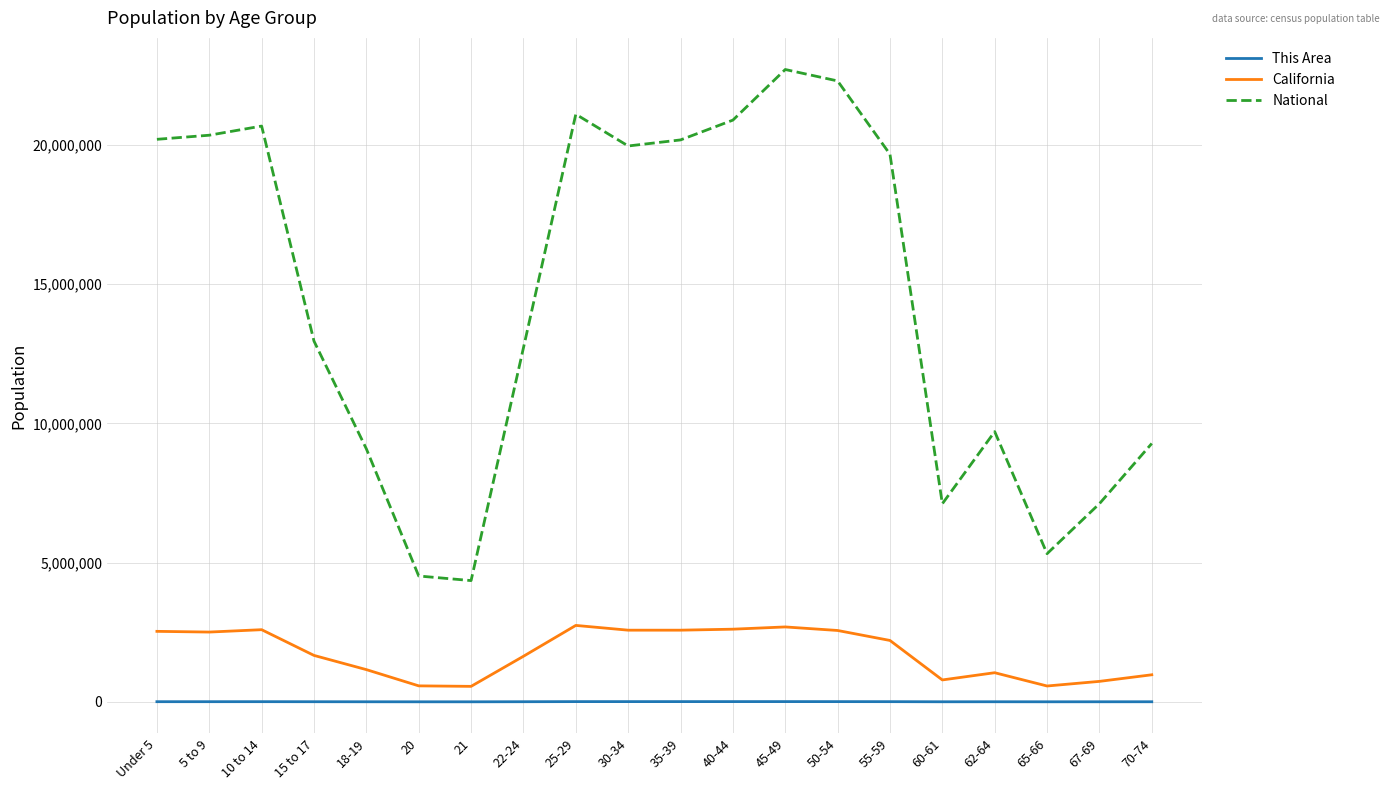

True or false: This Area and National cross at least once.

False